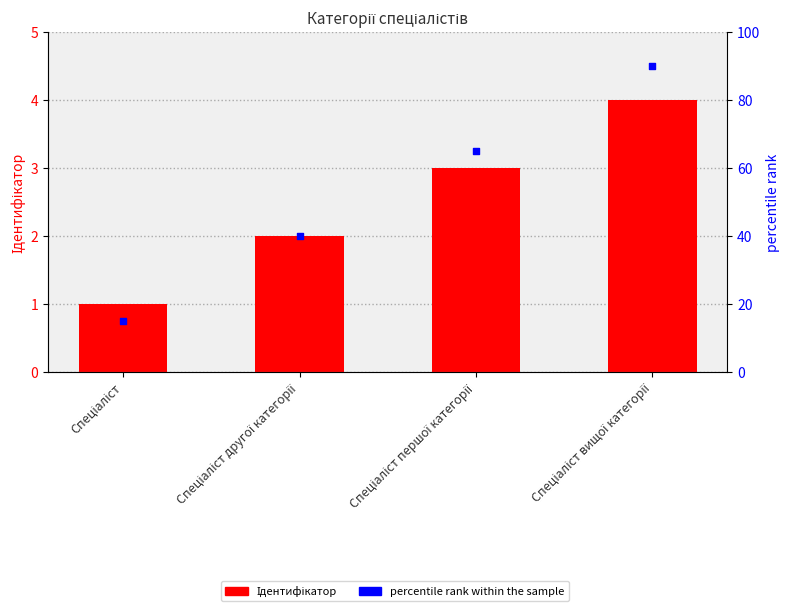

Which series has the widest spread of Y values?

percentile rank within the sample